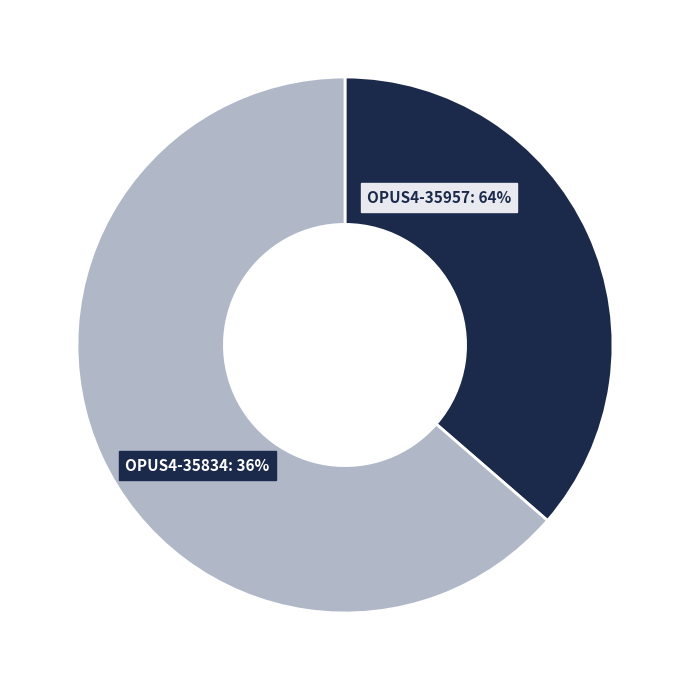

Rank the categories by value from highest to lowest.

OPUS4-35957, OPUS4-35834